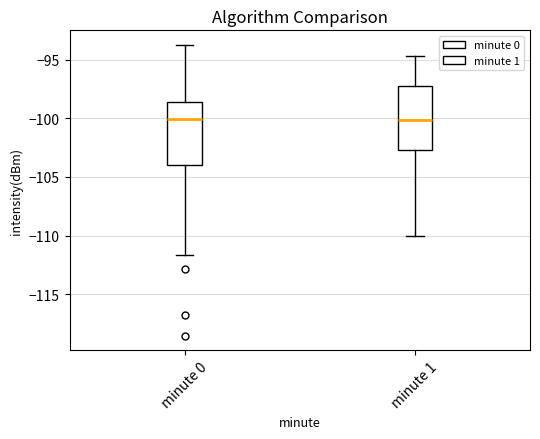

Reading left to right, transcribe this box plot: for each box, give where its median line is, the range the box spans, and where its two whiskers end, as read against the y-axis. The values are not printed on the chart, so give them approximately, as read against the axis.

minute 0: median -100.0, box -104.0 to -98.5, whiskers -111.5 to -93.5
minute 1: median -100.0, box -102.5 to -97.0, whiskers -110.0 to -94.5